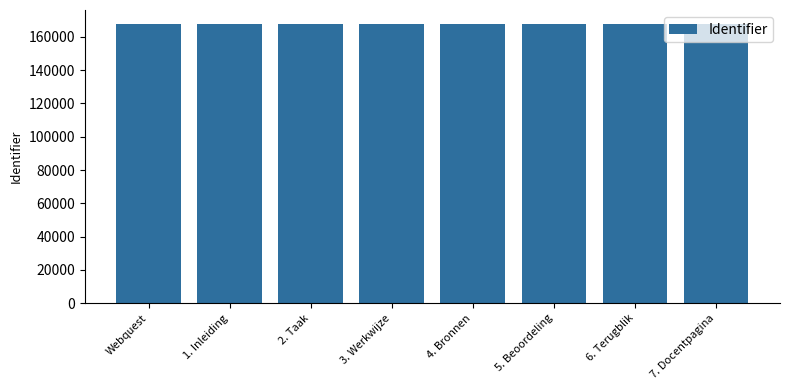

What position from the left is 7. Docentpagina?

8